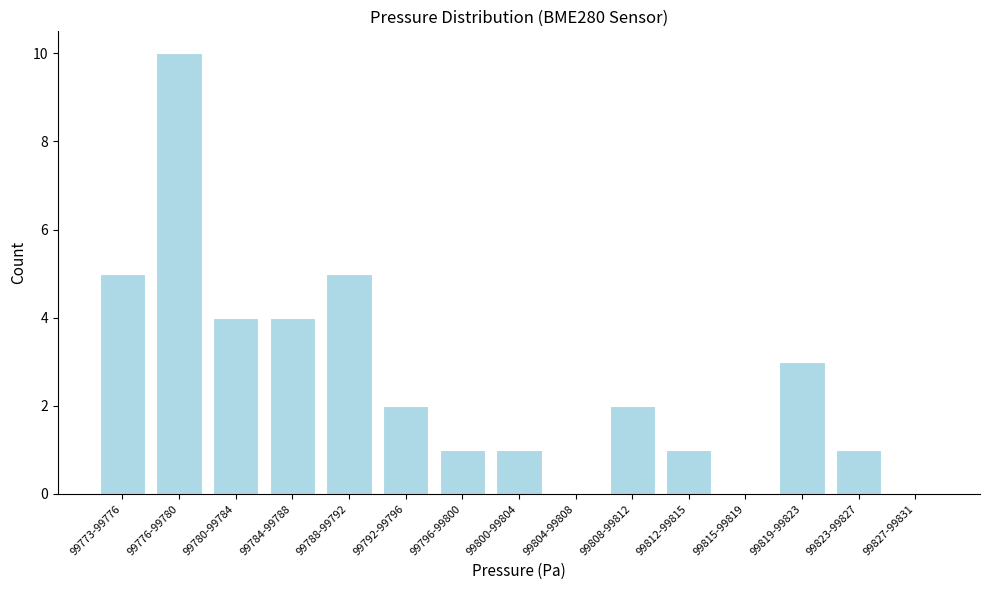

Reading left to right, list all the values displayed in this chart.

99773-99776=5	99776-99780=10	99780-99784=4	99784-99788=4	99788-99792=5	99792-99796=2	99796-99800=1	99800-99804=1	99804-99808=0	99808-99812=2	99812-99815=1	99815-99819=0	99819-99823=3	99823-99827=1	99827-99831=0